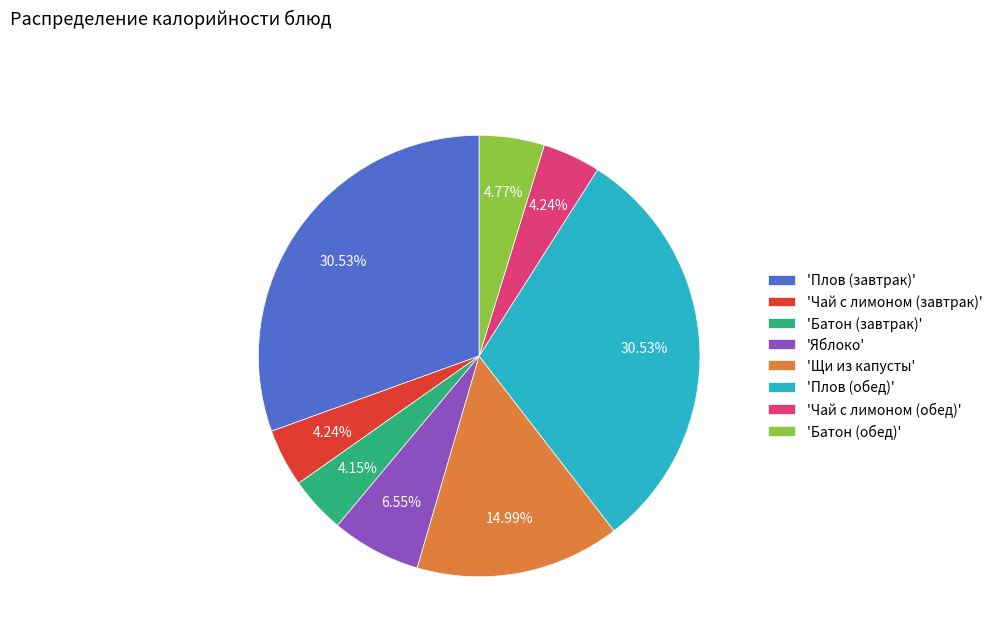

Is 'Плов (обед)' the majority of the pie?

No